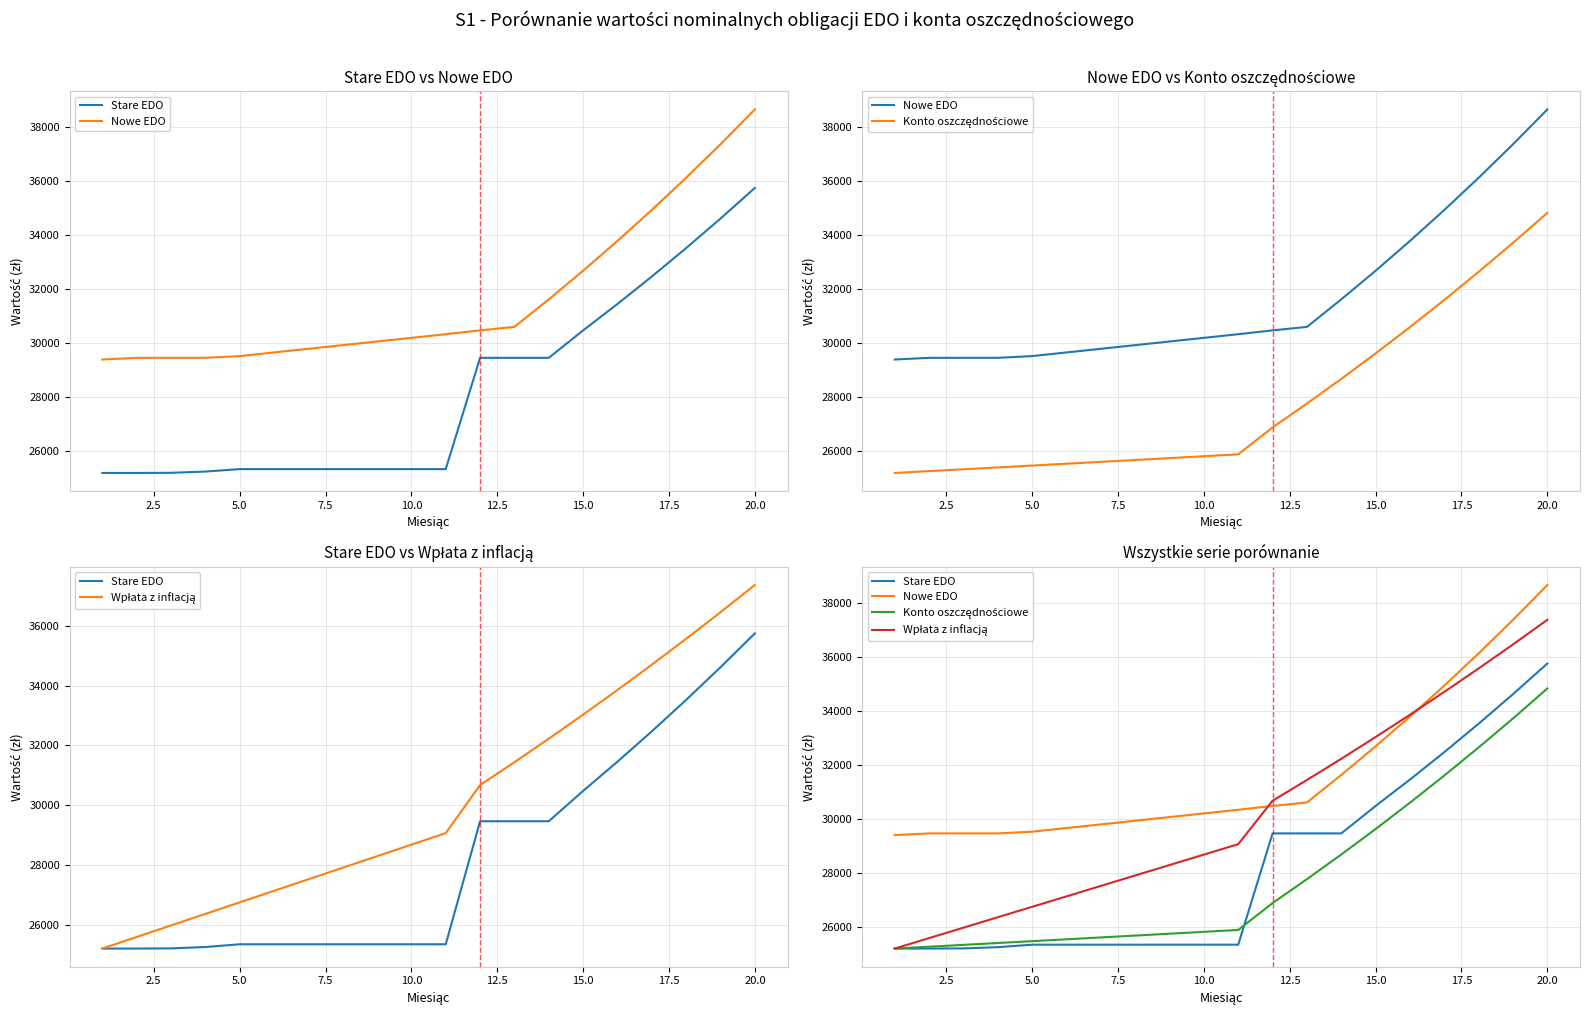

How many data points in Konto oszczędnościowe are above 25888?

10